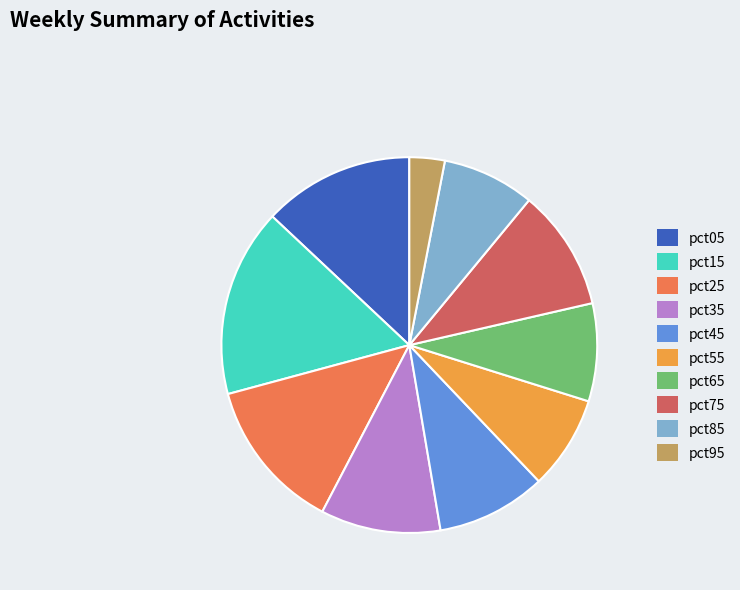

The pct25 slice represents 13% of the pie. True or false?

True